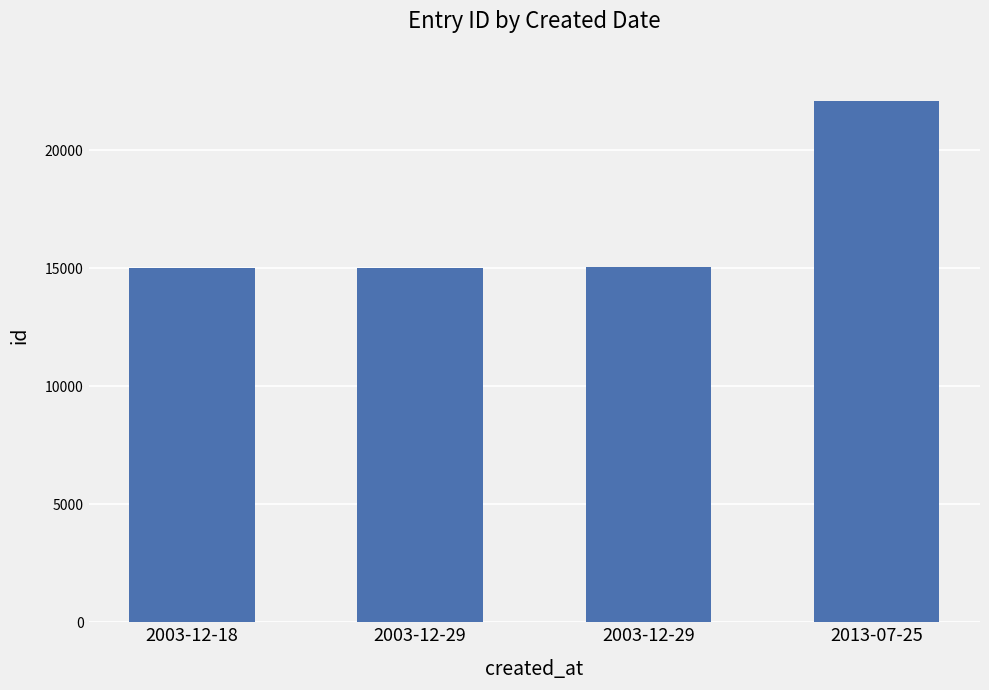

Which label corresponds to the largest value in the chart?

2013-07-25